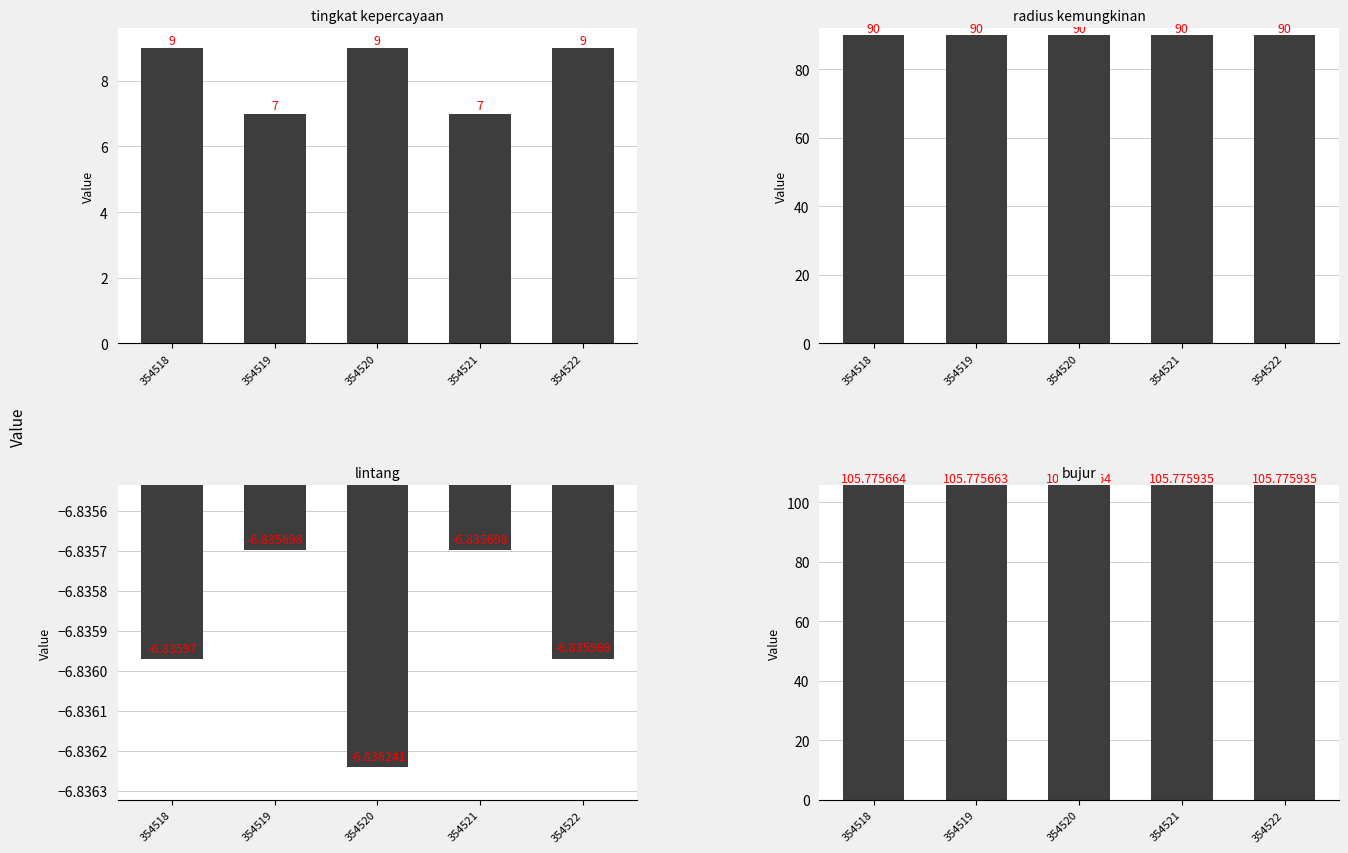

Which series has the largest total across all categories?

bujur